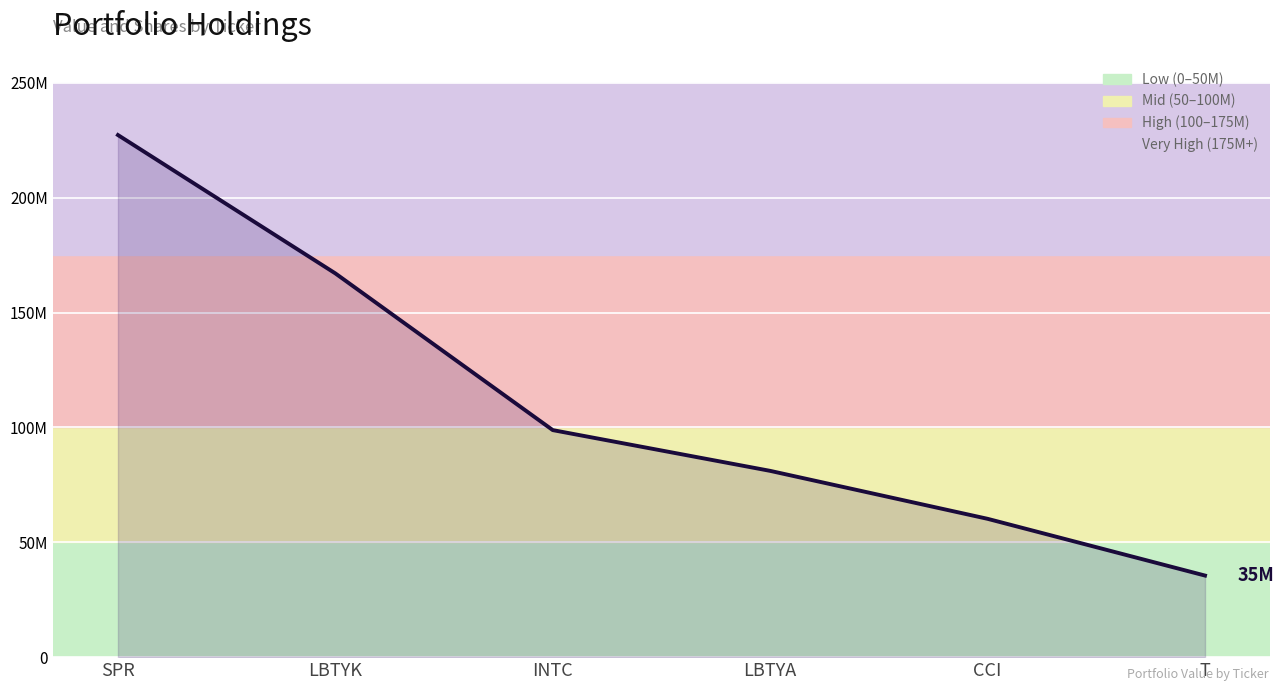

Rank the categories by value from highest to lowest.

SPR, LBTYK, INTC, LBTYA, CCI, T